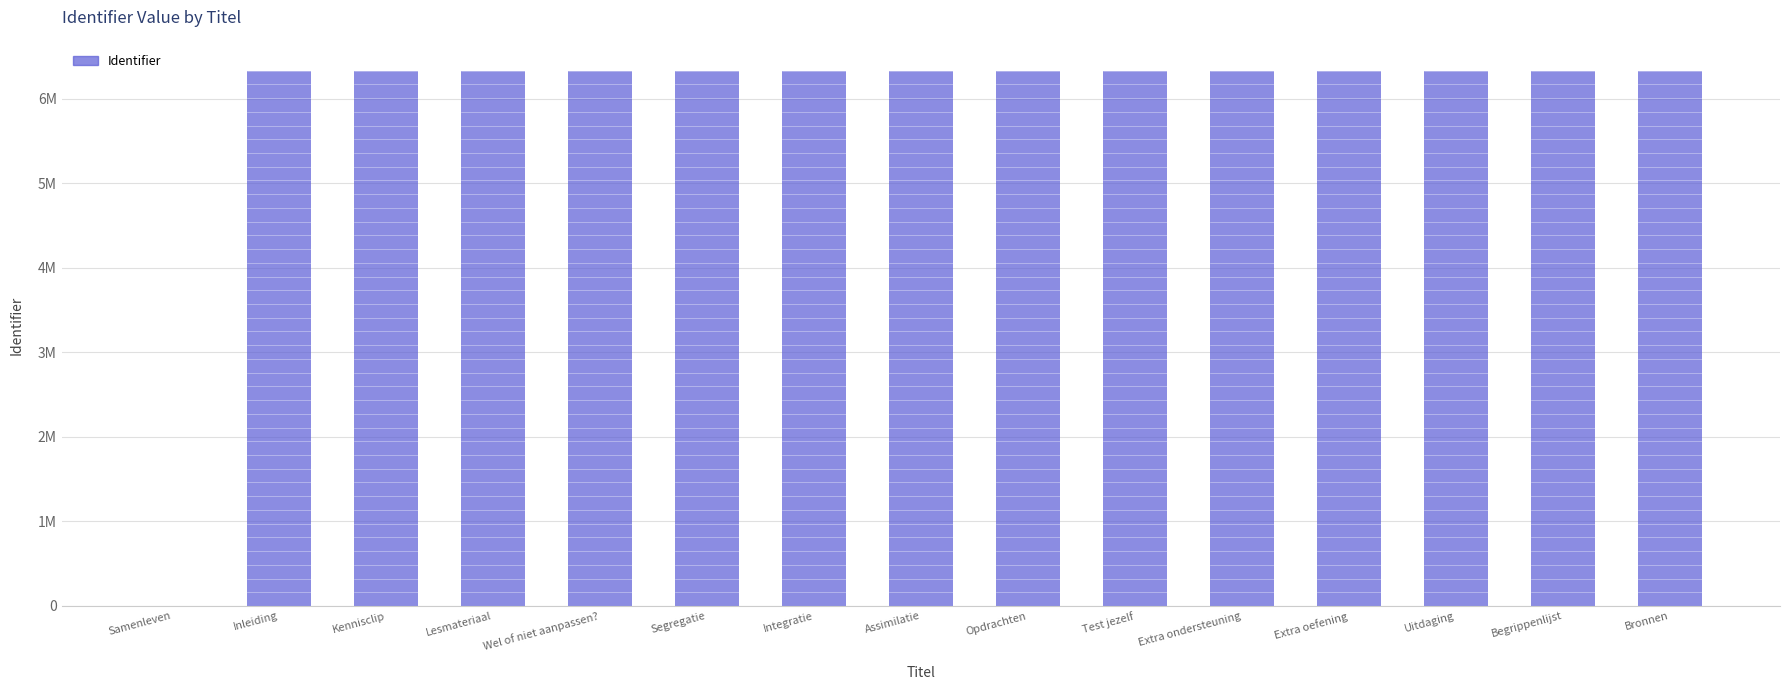

Reading left to right, transcribe all the data shown in this chart.

0	6333144	6333154	6333160	6333197	6333161	6333164	6333163	6333319	6333328	6333331	6333335	6333332	6333333	6333334